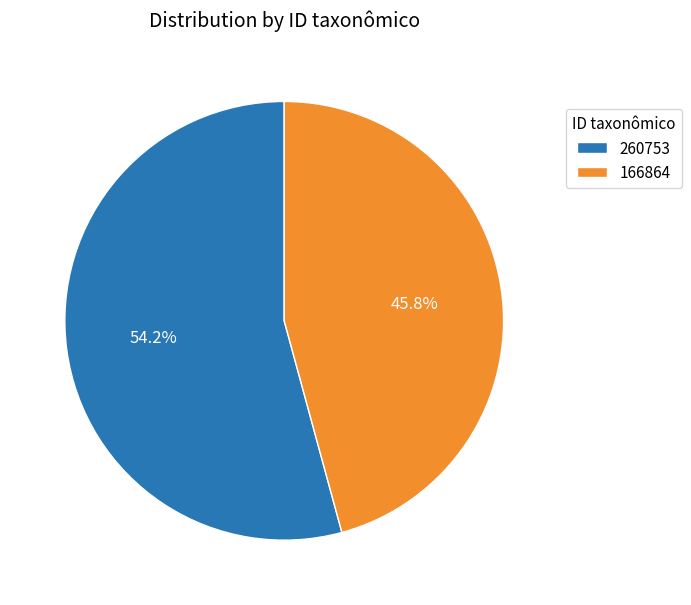

What is the smallest slice in the pie chart?

166864